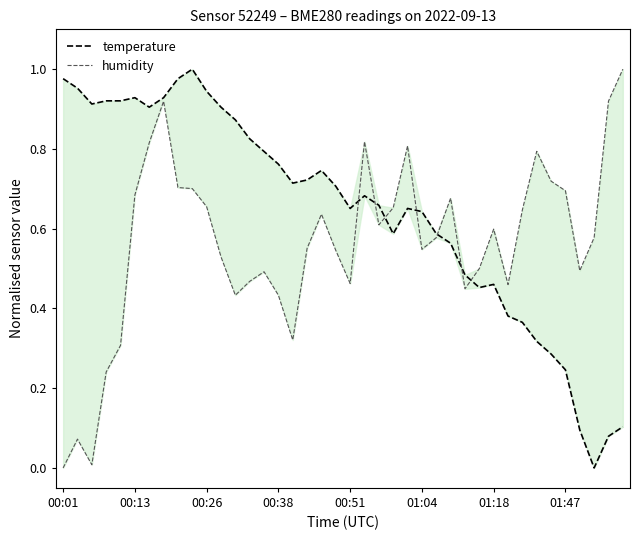

Where do humidity and temperature first cross each other?

20 and 21